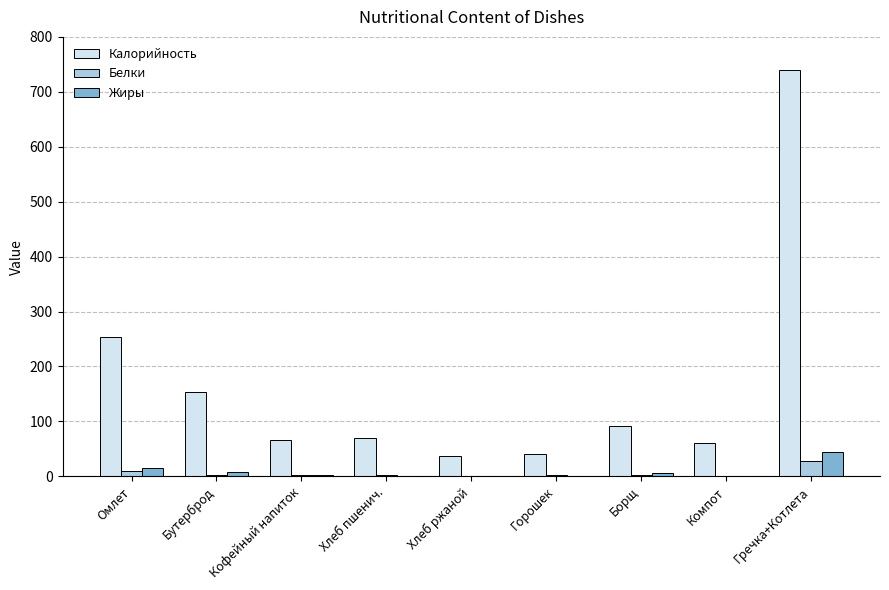

Is the value of Белки at Хлеб ржаной greater than the value of Калорийность at Хлеб пшенич.?

No